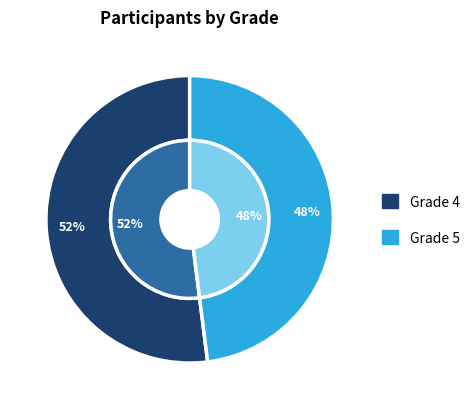

Between Grade 4 and Grade 5, which is larger?

Grade 4